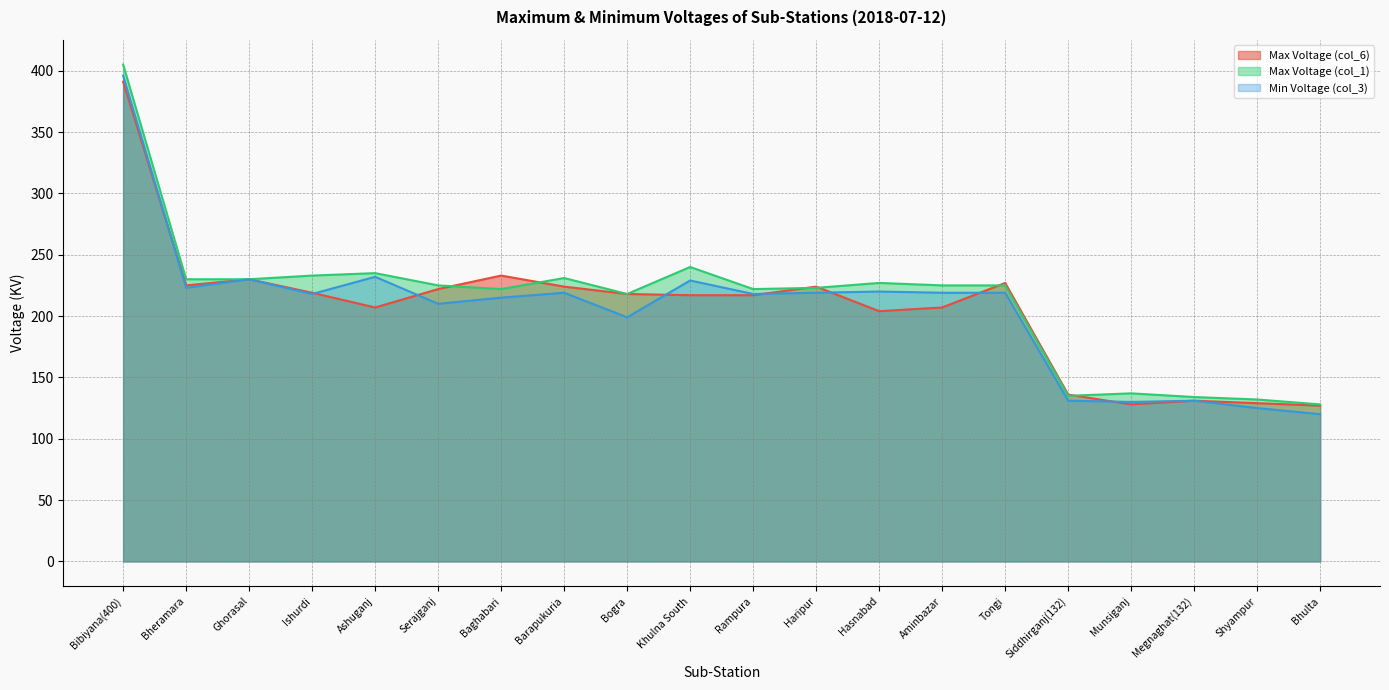

Which series changed the most between Ishurdi and Hasnabad?

Max Voltage (col_6)